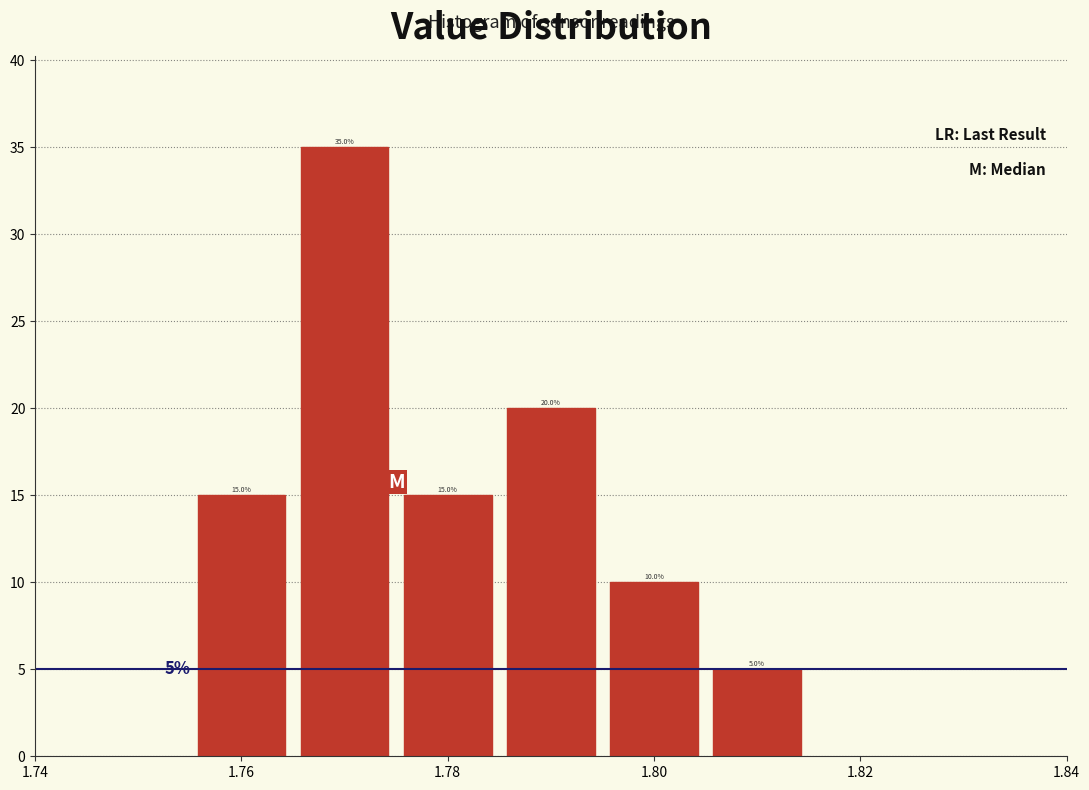

Reading left to right, list every bar in this chart as the range it spans on the x-axis followed by its height. The bar edges are not printed on the chart, so give them approximately, as read against the axis.

1.755 to 1.765: 15.0
1.765 to 1.775: 35.0
1.775 to 1.785: 15.0
1.785 to 1.795: 20.0
1.795 to 1.805: 10.0
1.805 to 1.815: 5.0